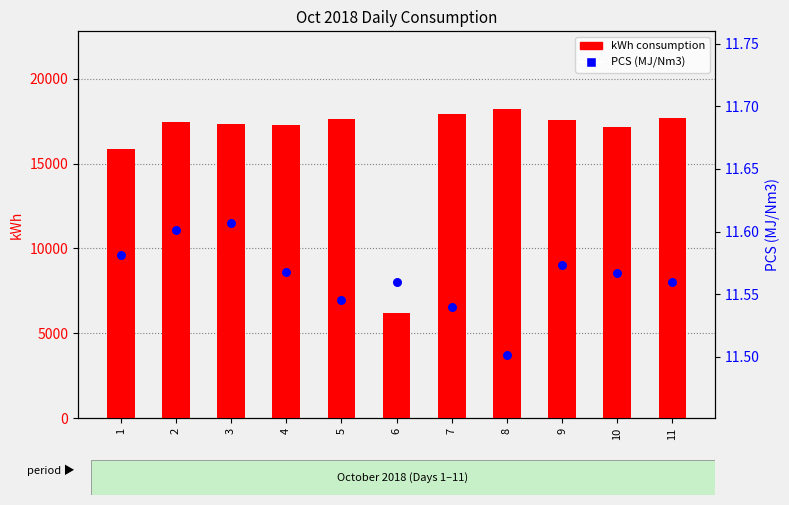

Which series has the largest total across all categories?

kWh consumption